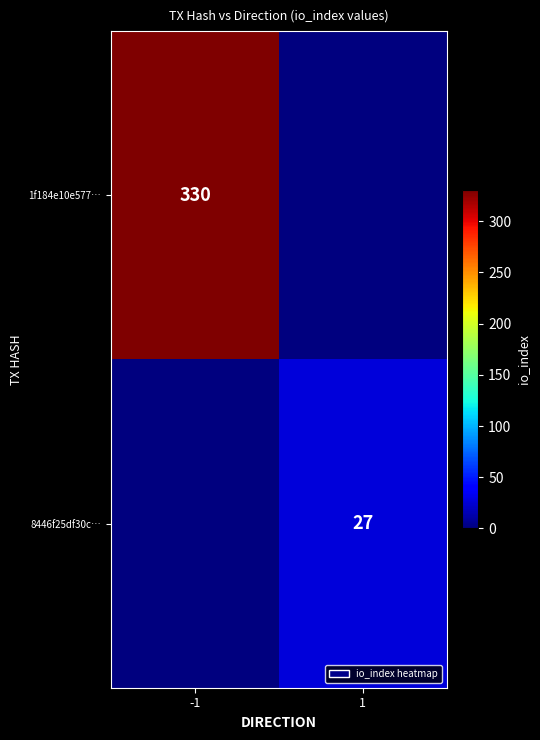

How many series are shown in this chart?

2